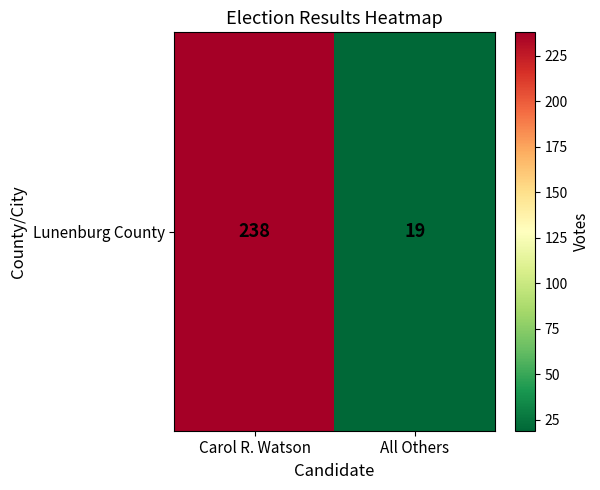

Which has a higher value, All Others or Carol R. Watson?

Carol R. Watson